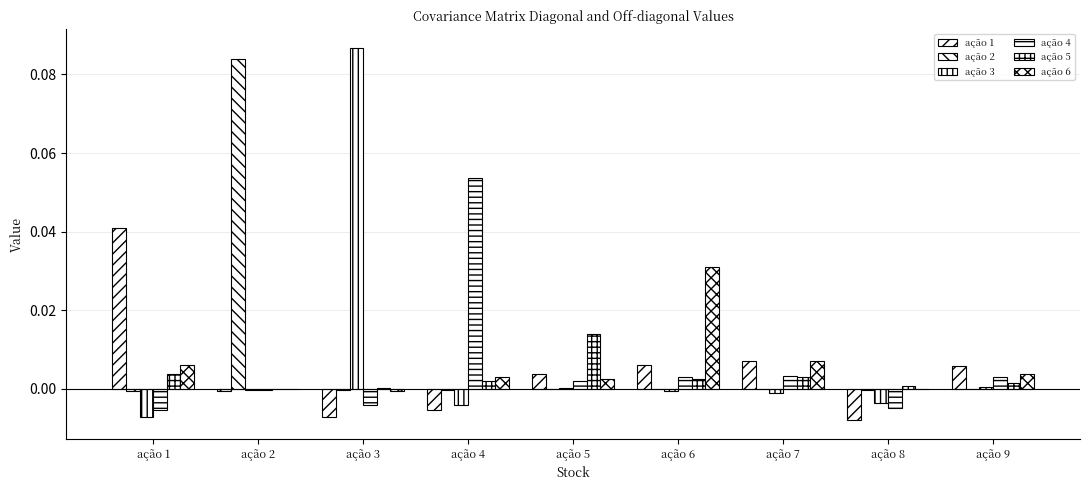

Reading right to left, extract all data points from this chart.

ação 1: ação 9=0.0	ação 8=-0.0	ação 7=0.0	ação 6=0.0	ação 5=0.0	ação 4=-0.0	ação 3=-0.0	ação 2=-0.0	ação 1=0.0
ação 2: ação 9=0.0	ação 8=-0.0	ação 7=0.0	ação 6=0.0	ação 5=0.0	ação 4=-0.0	ação 3=-0.0	ação 2=0.1	ação 1=-0.0
ação 3: ação 9=0.0	ação 8=-0.0	ação 7=-0.0	ação 6=-0.0	ação 5=0.0	ação 4=-0.0	ação 3=0.1	ação 2=-0.0	ação 1=-0.0
ação 4: ação 9=0.0	ação 8=-0.0	ação 7=0.0	ação 6=0.0	ação 5=0.0	ação 4=0.1	ação 3=-0.0	ação 2=-0.0	ação 1=-0.0
ação 5: ação 9=0.0	ação 8=0.0	ação 7=0.0	ação 6=0.0	ação 5=0.0	ação 4=0.0	ação 3=0.0	ação 2=0.0	ação 1=0.0
ação 6: ação 9=0.0	ação 8=-0.0	ação 7=0.0	ação 6=0.0	ação 5=0.0	ação 4=0.0	ação 3=-0.0	ação 2=0.0	ação 1=0.0